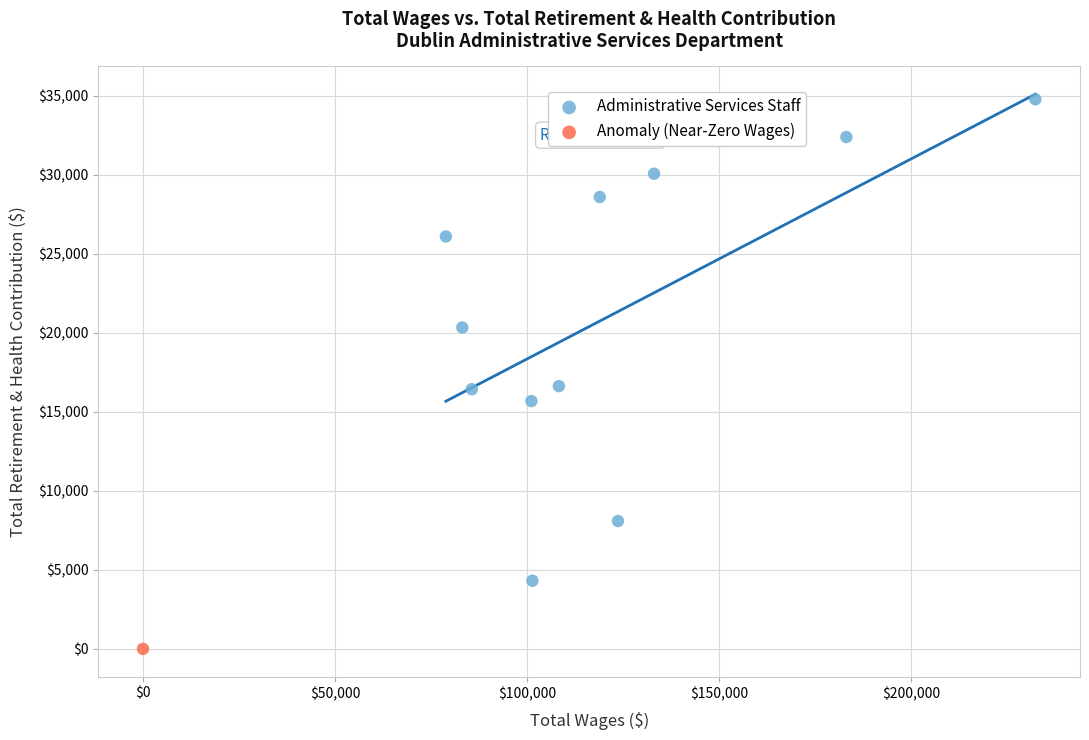

What are all the series names shown in the legend?

Administrative Services Staff, Anomaly (Near-Zero Wages)